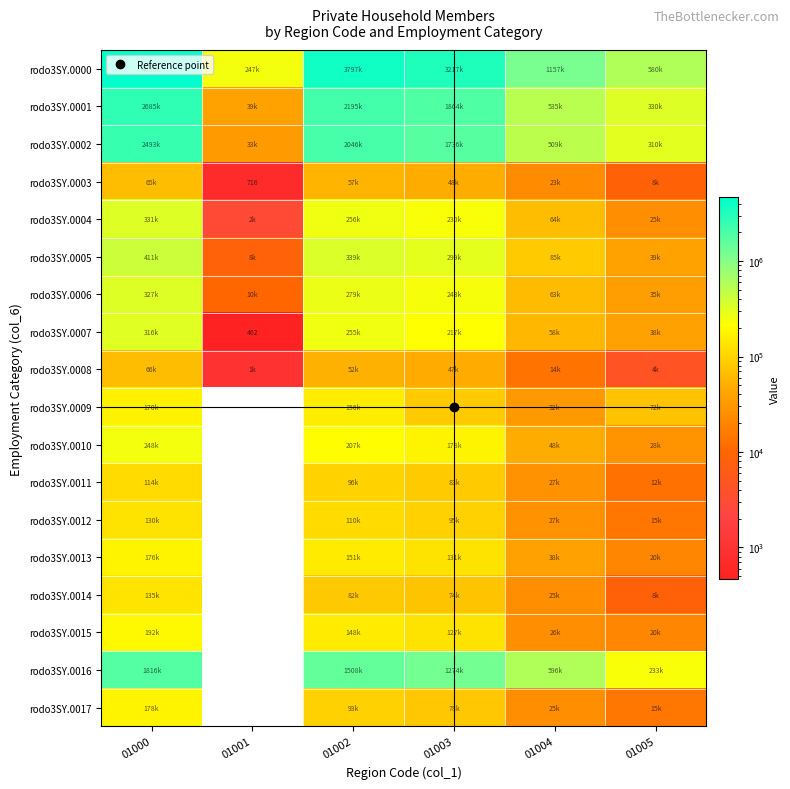

The value of rodo3SY.0001 at 01000 is 2685689. True or false?

True